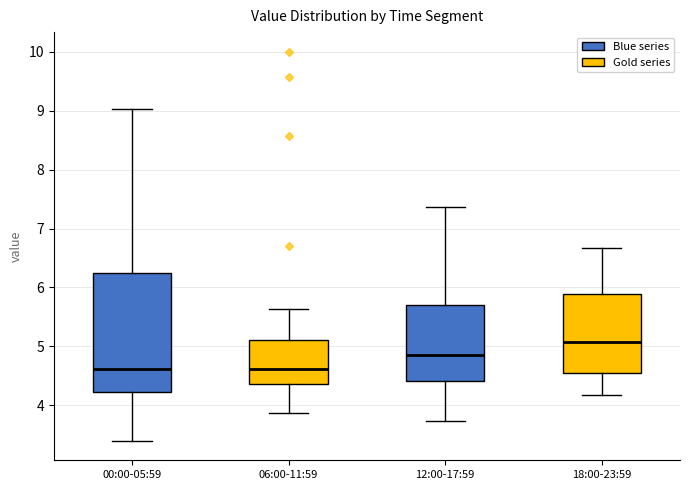

Reading left to right, transcribe this box plot: for each box, give where its median line is, the range the box spans, and where its two whiskers end, as read against the y-axis. The values are not printed on the chart, so give them approximately, as read against the axis.

00:00-05:59: median 4.6, box 4.2 to 6.2, whiskers 3.4 to 9.0
06:00-11:59: median 4.6, box 4.4 to 5.1, whiskers 3.9 to 5.6
12:00-17:59: median 4.9, box 4.4 to 5.7, whiskers 3.7 to 7.4
18:00-23:59: median 5.1, box 4.6 to 5.9, whiskers 4.2 to 6.7